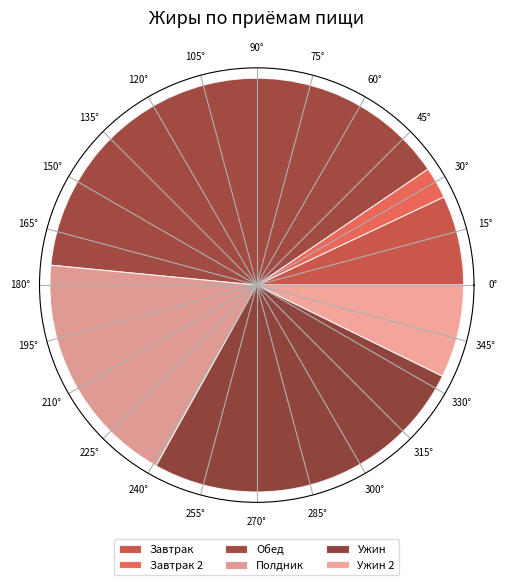

Is it true that Ужин is 26% of the pie?

True